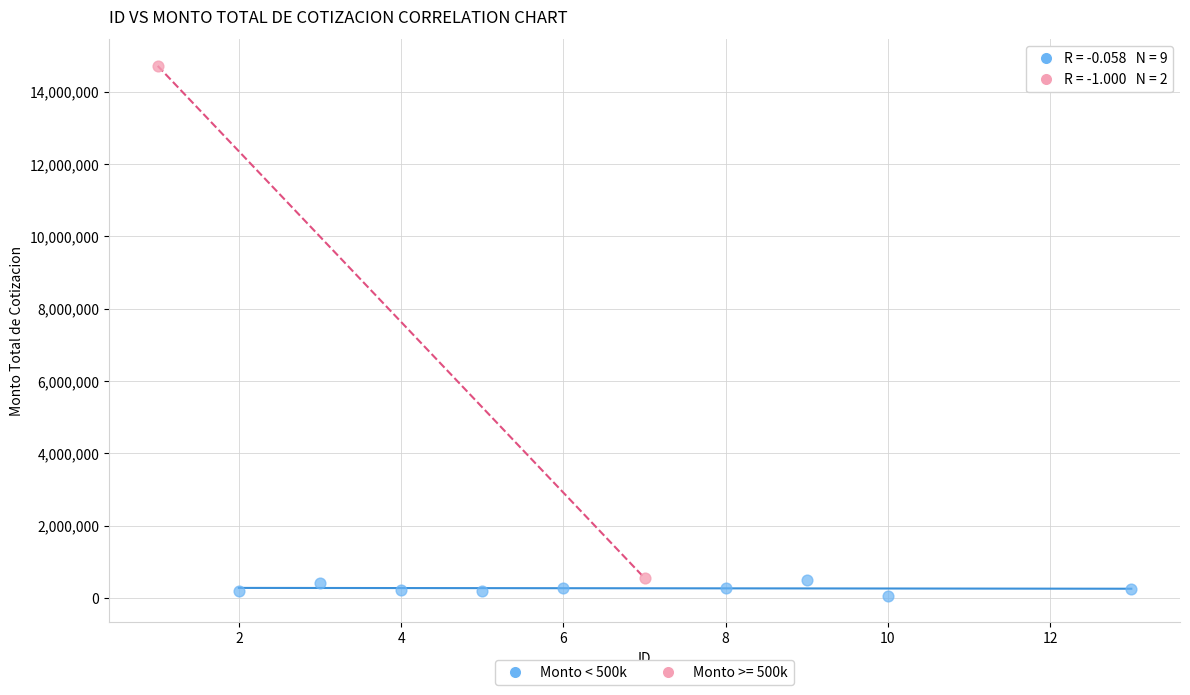

What are all the series names shown in the legend?

Monto < 500k, Monto >= 500k